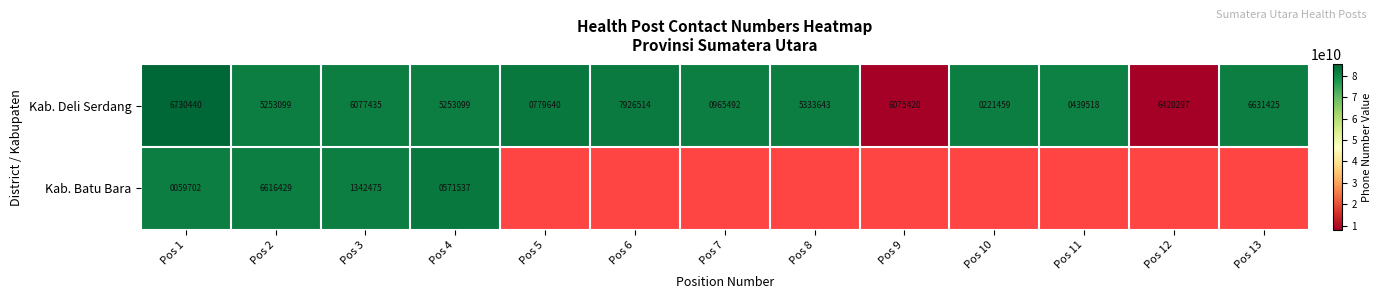

Which has a higher value, Pos 12 or Pos 6?

Pos 6